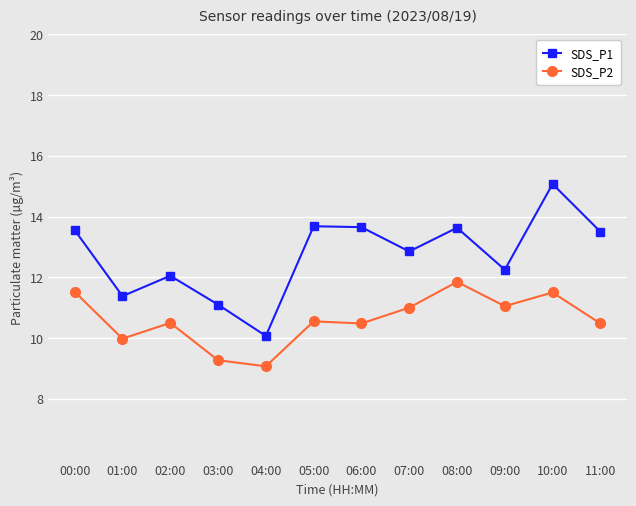

The value of SDS_P2 at 08:00 is 20.9. True or false?

False